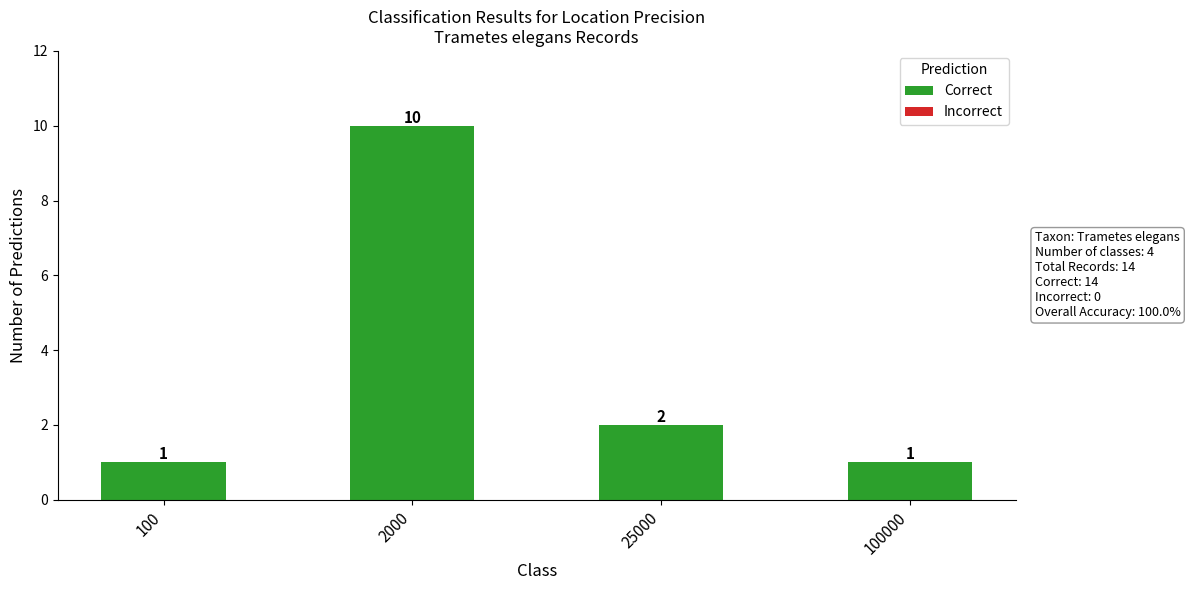

Count the values in the range 1 to 10.

4